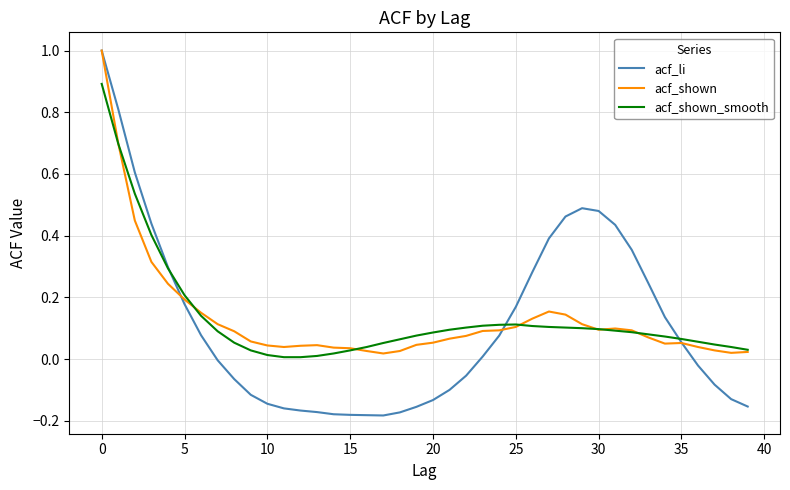

What is the greatest value displayed?

1.0